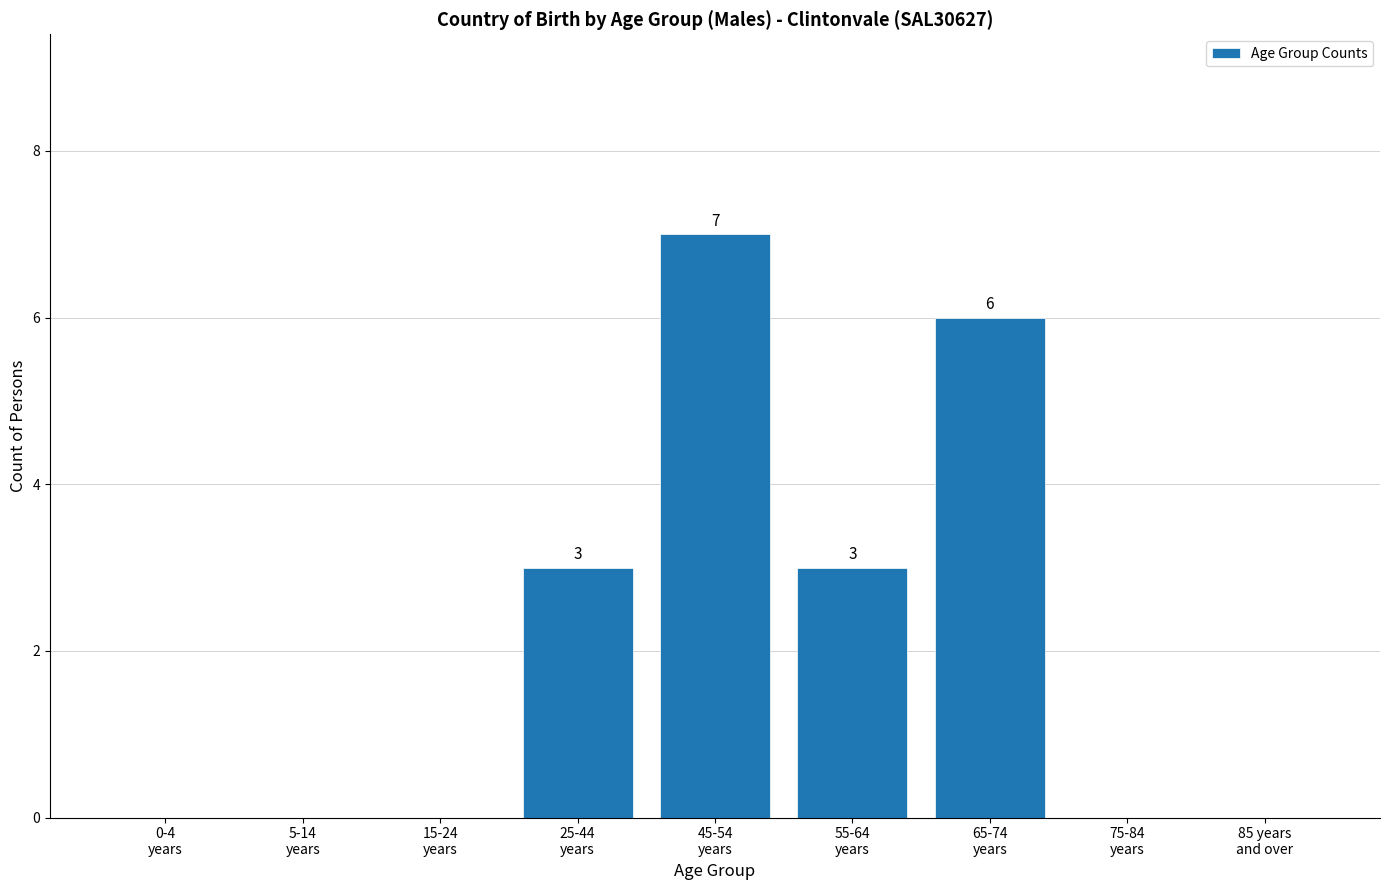

What is the maximum value shown in the chart?

7